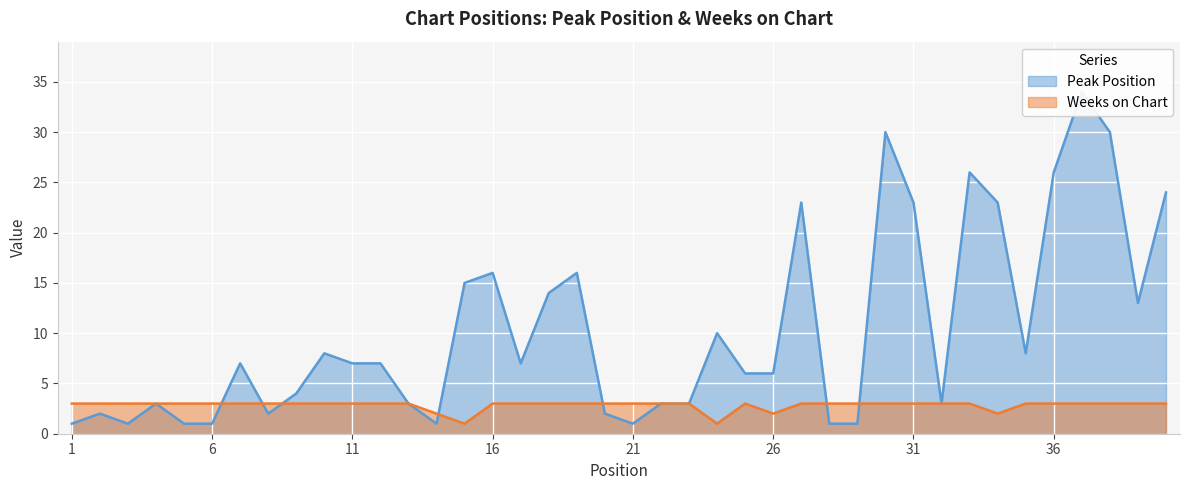

The value of Weeks on Chart at 22 is 3. True or false?

True